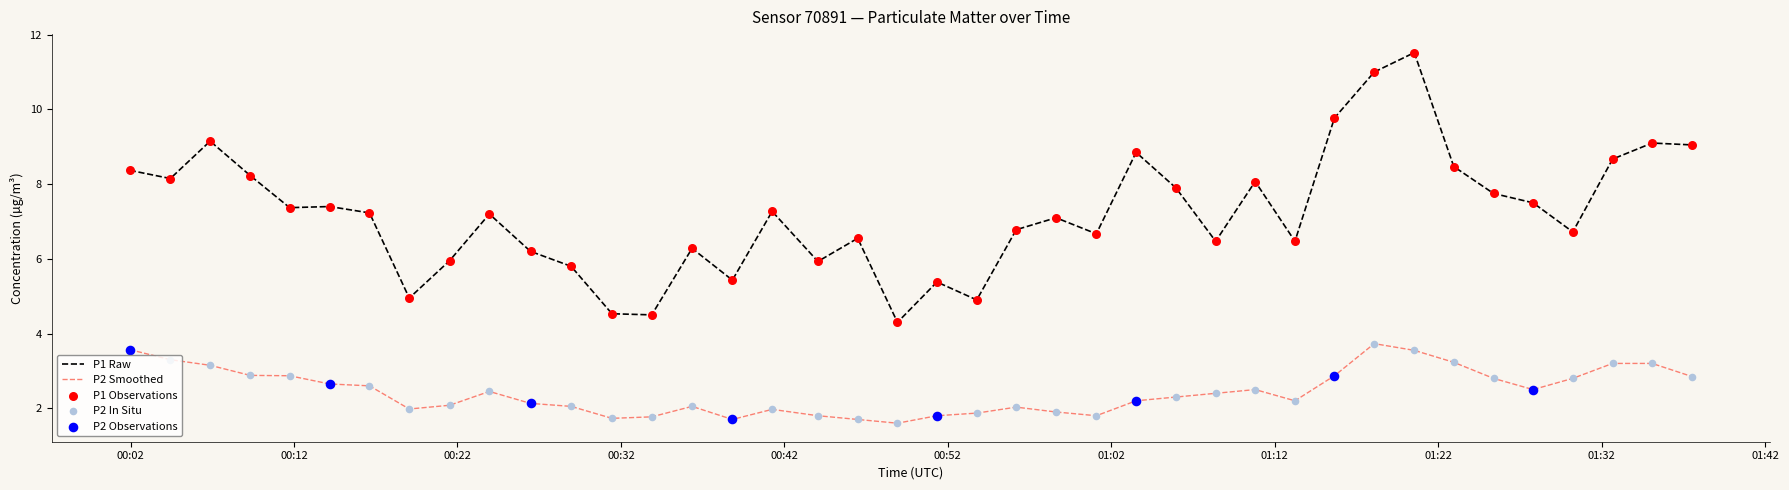

True or false: P2 Smoothed and P1 Raw intersect in this chart.

False